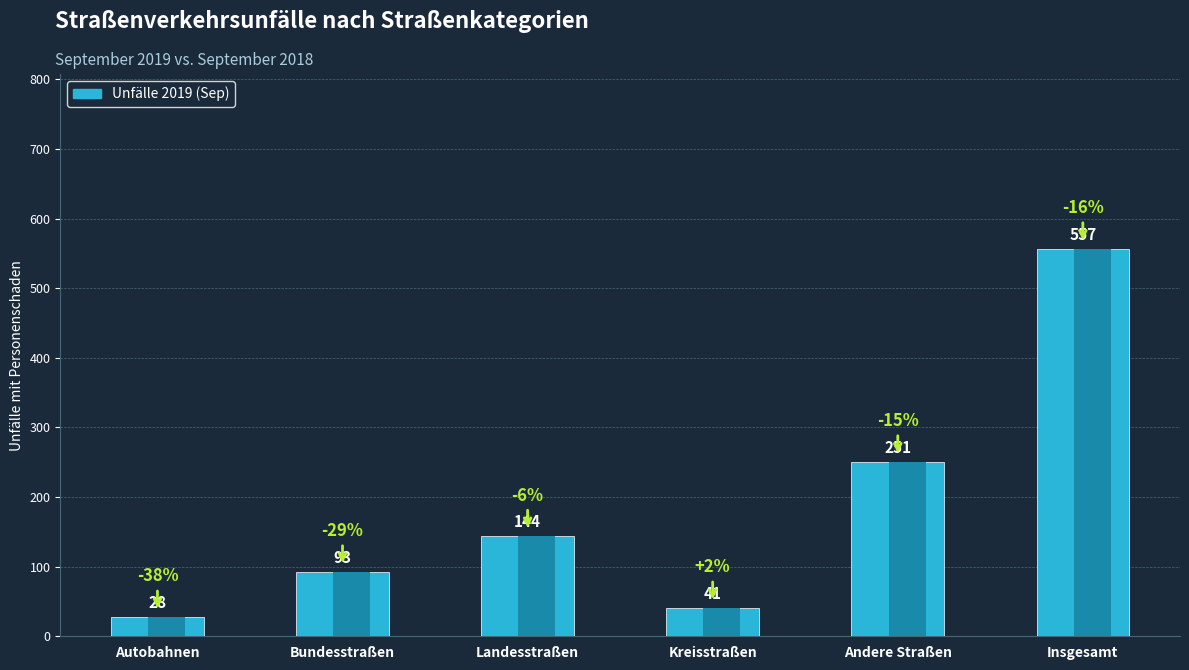

What is the difference between the maximum and minimum values?

529